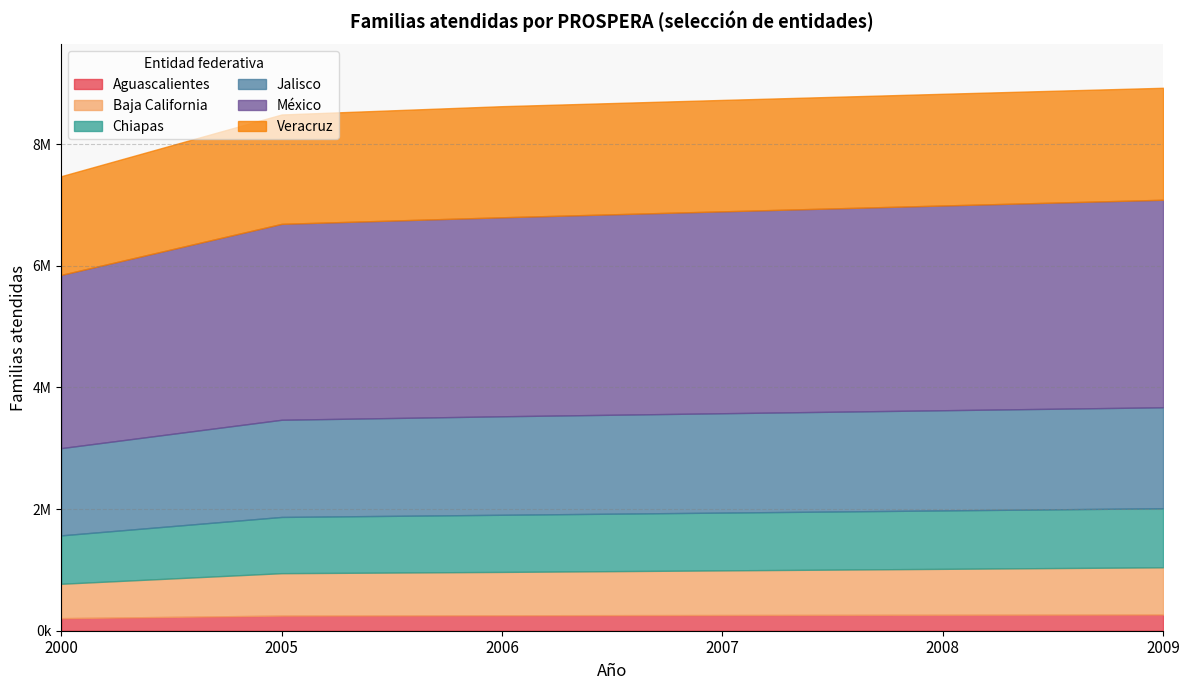

What is the average value of the México series?

3240258.5